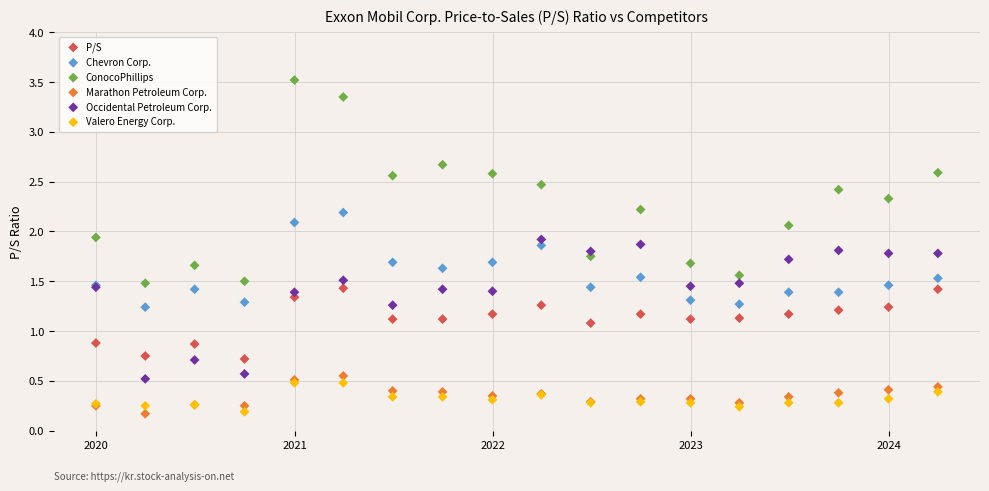

Which series reaches the maximum Y coordinate?

ConocoPhillips